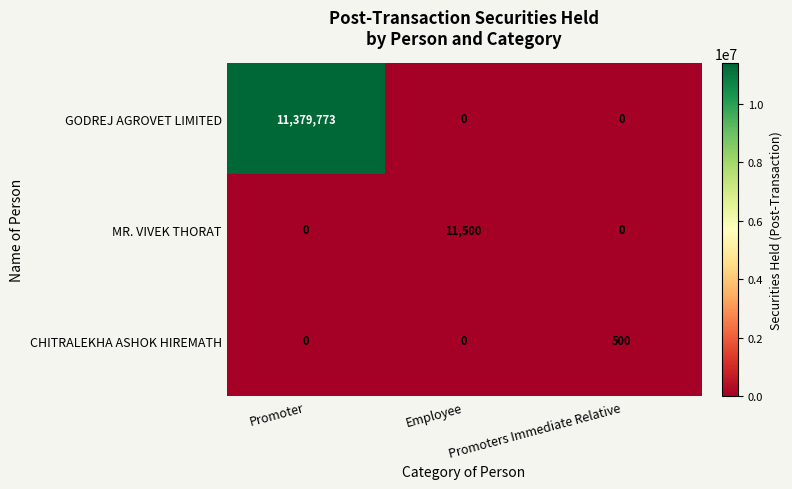

Read the MR. VIVEK THORAT value at Employee.

11500